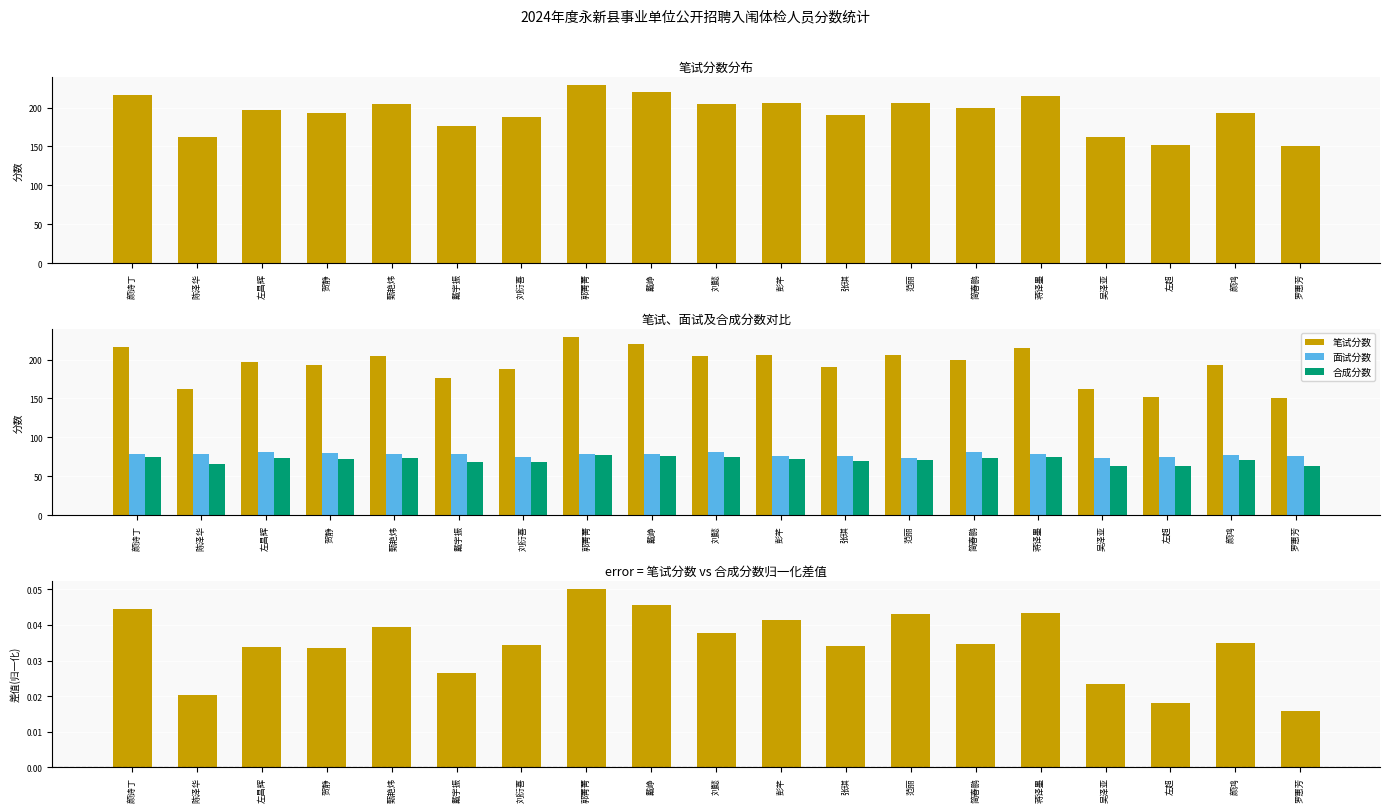

Which category has the highest value across all series?

郭菁菁